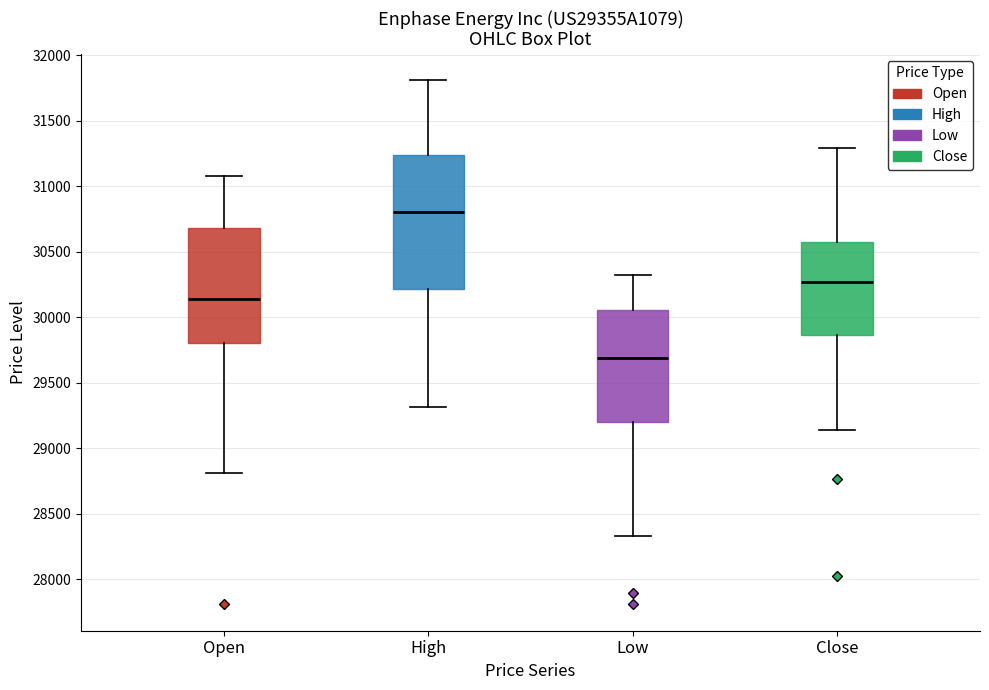

Which box's median line is the lowest?

Low